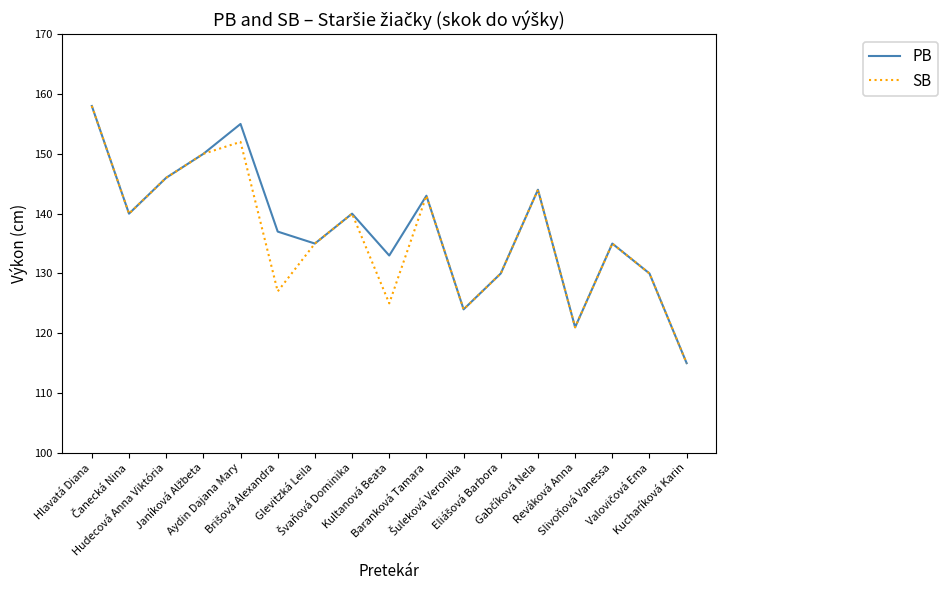

How many interior local valleys does the PB series have?

5